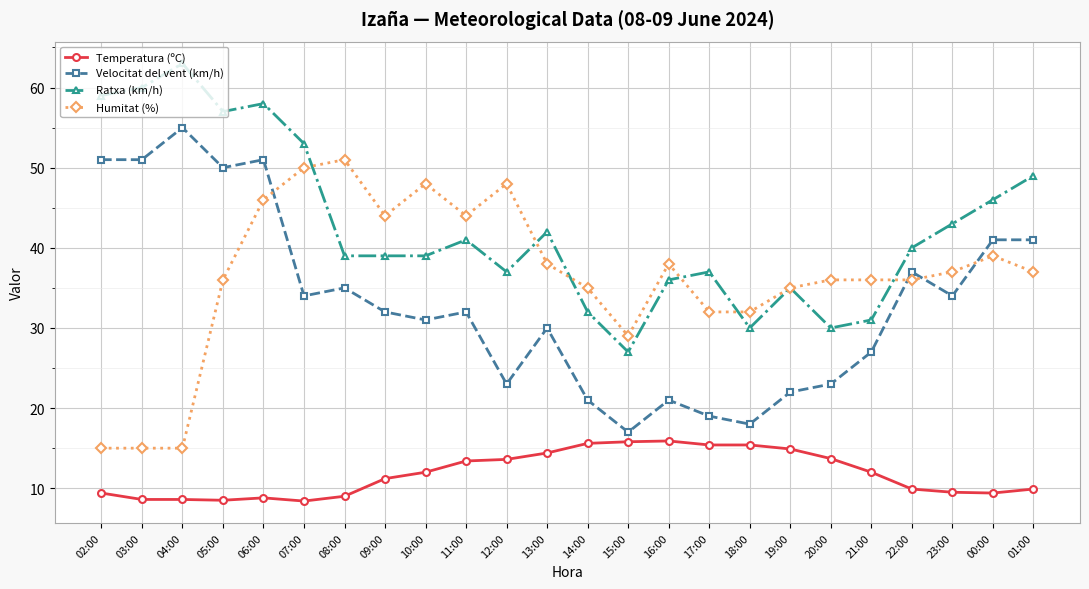

The value of Humitat (%) at 20:00 is 18.5. True or false?

False